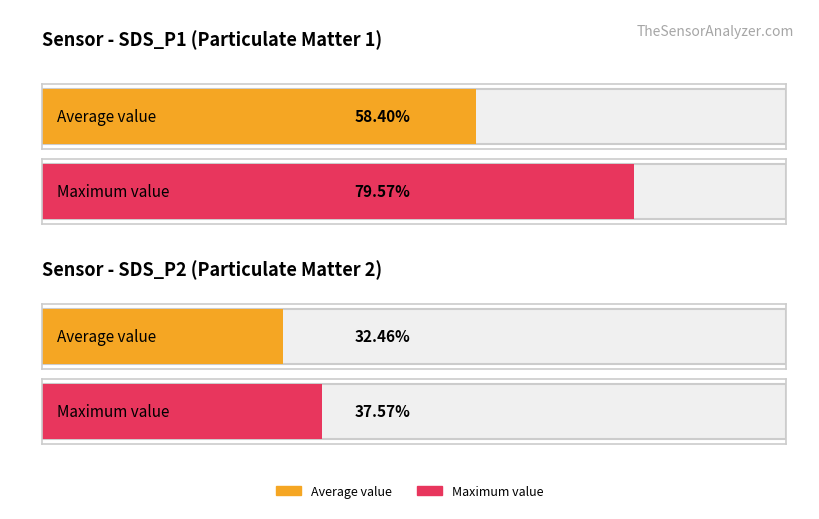

True or false: SDS_P2 has a value of 1.0 at 00:36.

False